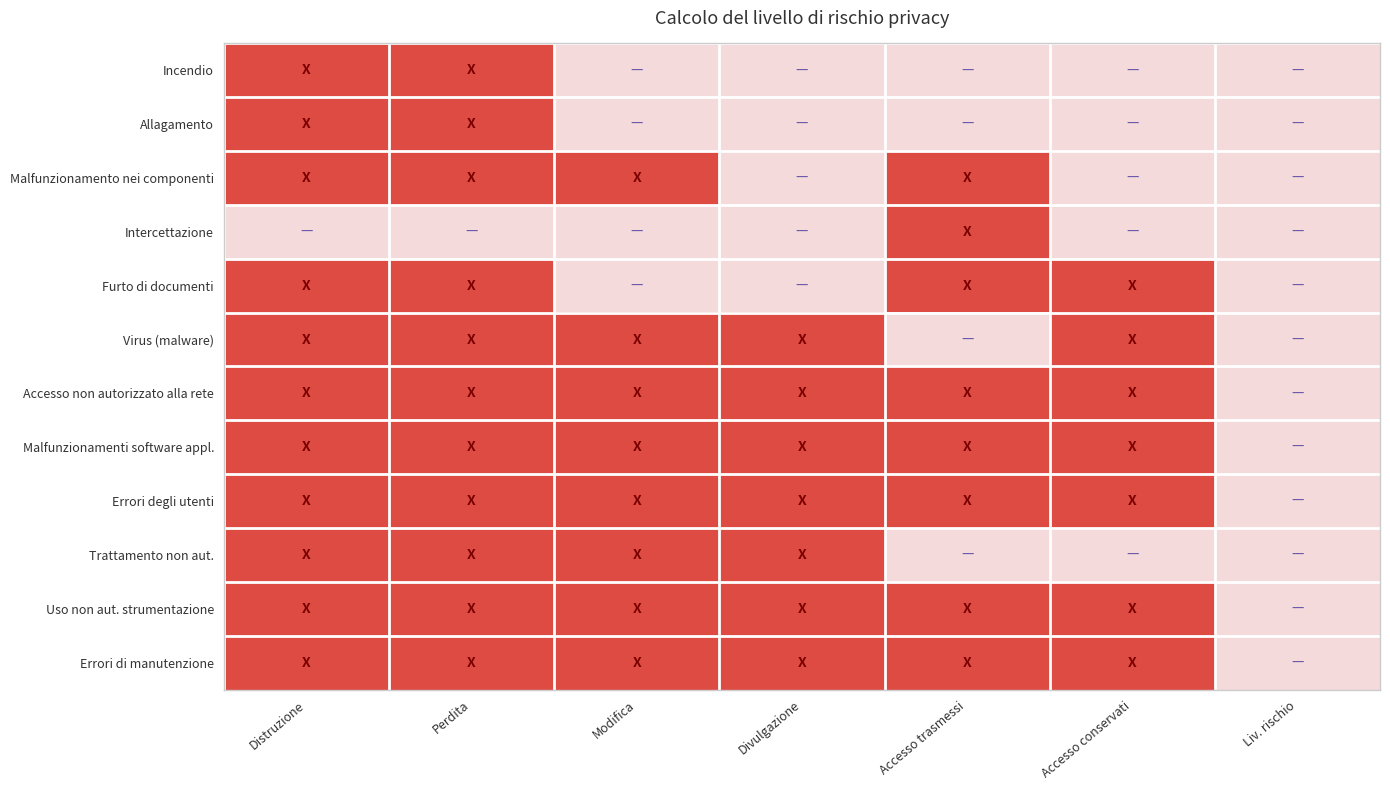

At which category is the sum across all series the highest?

Distruzione